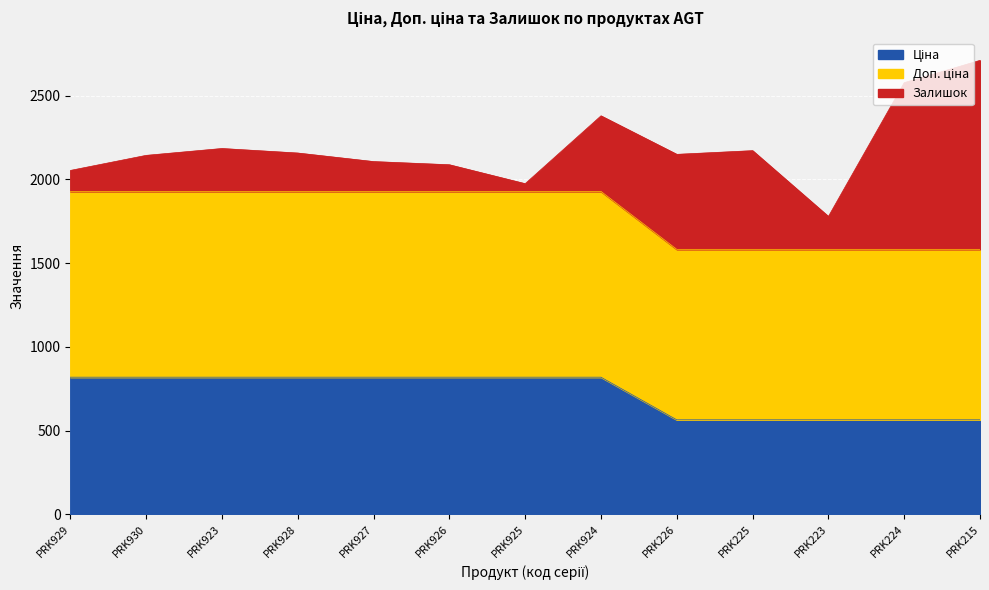

True or false: Доп. ціна has more than 0 interior local peaks.

False